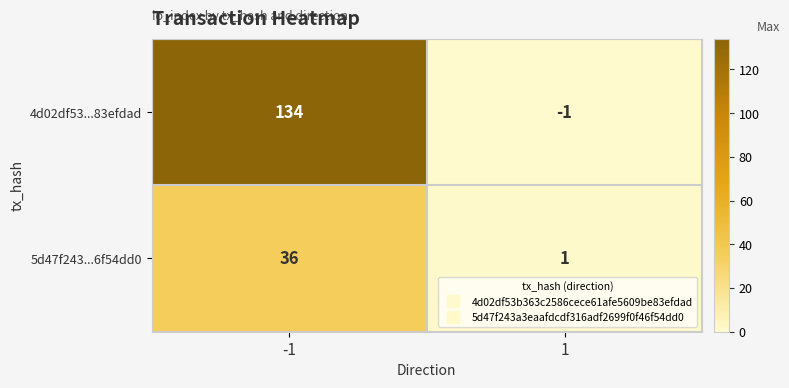

What is the approximate value of 4d02df53...83efdad at -1?

134